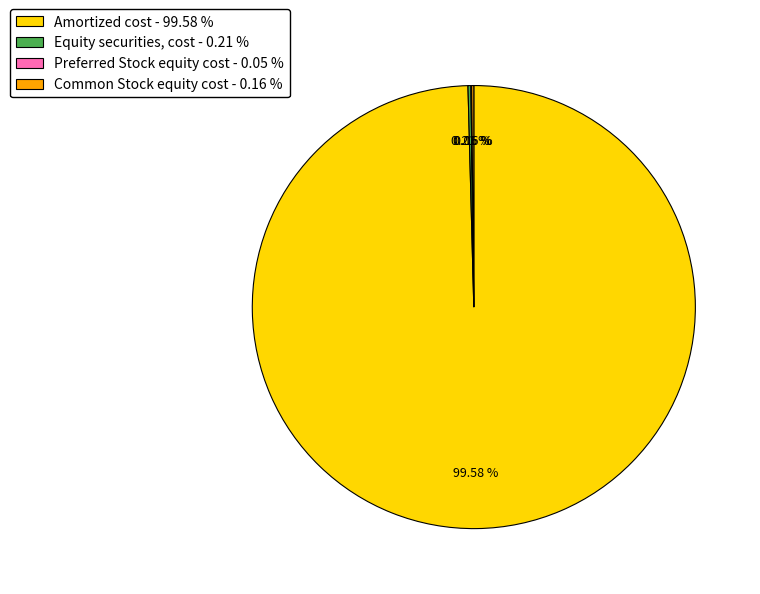

Is there any slice that represents more than half of the pie?

Yes